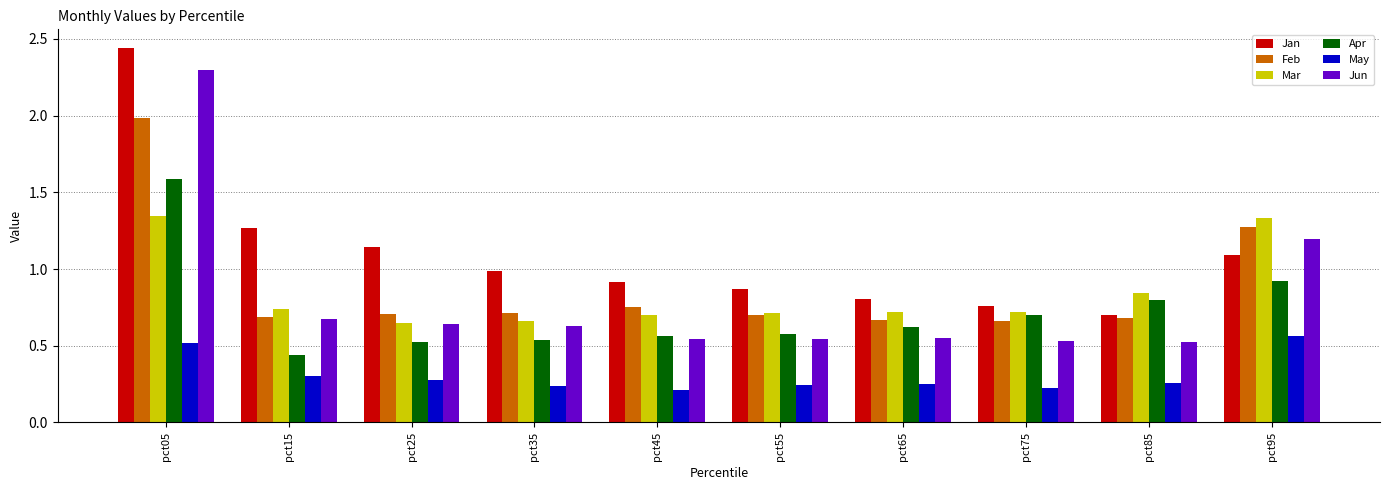

Count the number of data series in this chart.

6